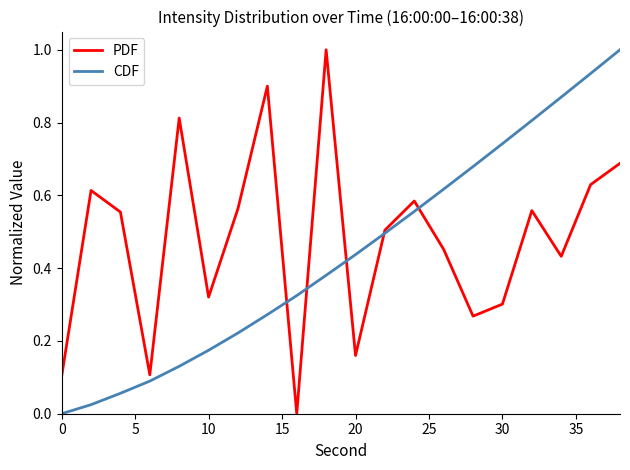

What is the maximum value for PDF?

1.0